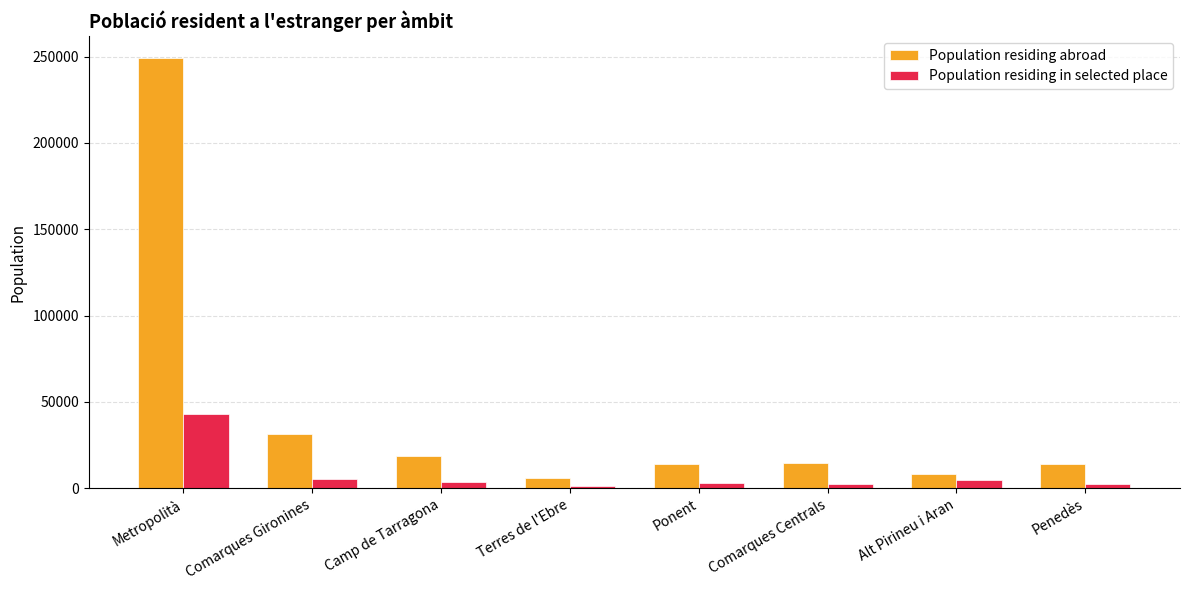

What is the greatest value displayed?

249449